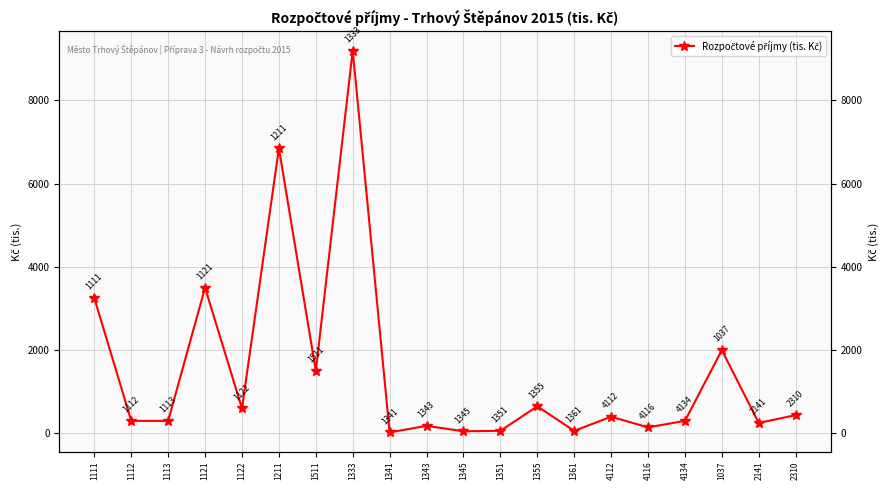

What value does the data have at 2141?

250